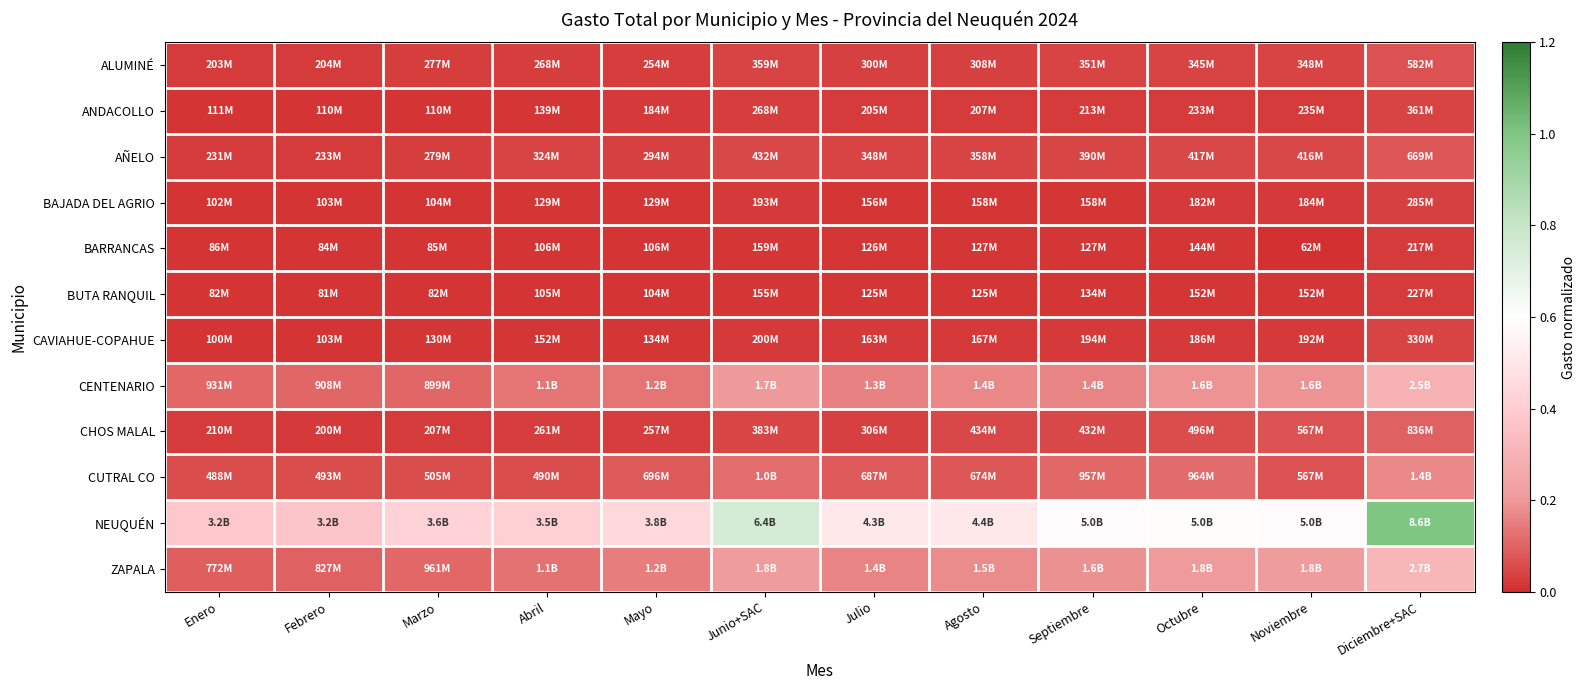

Reading left to right, transcribe all the data shown in this chart.

ALUMINÉ: Enero=0.0	Febrero=0.0	Marzo=0.0	Abril=0.0	Mayo=0.0	Junio+SAC=0.0	Julio=0.0	Agosto=0.0	Septiembre=0.0	Octubre=0.0	Noviembre=0.0	Diciembre+SAC=0.1
ANDACOLLO: Enero=0.0	Febrero=0.0	Marzo=0.0	Abril=0.0	Mayo=0.0	Junio+SAC=0.0	Julio=0.0	Agosto=0.0	Septiembre=0.0	Octubre=0.0	Noviembre=0.0	Diciembre+SAC=0.0
AÑELO: Enero=0.0	Febrero=0.0	Marzo=0.0	Abril=0.0	Mayo=0.0	Junio+SAC=0.1	Julio=0.0	Agosto=0.0	Septiembre=0.0	Octubre=0.0	Noviembre=0.0	Diciembre+SAC=0.1
BAJADA DEL AGRIO: Enero=0.0	Febrero=0.0	Marzo=0.0	Abril=0.0	Mayo=0.0	Junio+SAC=0.0	Julio=0.0	Agosto=0.0	Septiembre=0.0	Octubre=0.0	Noviembre=0.0	Diciembre+SAC=0.0
BARRANCAS: Enero=0.0	Febrero=0.0	Marzo=0.0	Abril=0.0	Mayo=0.0	Junio+SAC=0.0	Julio=0.0	Agosto=0.0	Septiembre=0.0	Octubre=0.0	Noviembre=0.0	Diciembre+SAC=0.0
BUTA RANQUIL: Enero=0.0	Febrero=0.0	Marzo=0.0	Abril=0.0	Mayo=0.0	Junio+SAC=0.0	Julio=0.0	Agosto=0.0	Septiembre=0.0	Octubre=0.0	Noviembre=0.0	Diciembre+SAC=0.0
CAVIAHUE-COPAHUE: Enero=0.0	Febrero=0.0	Marzo=0.0	Abril=0.0	Mayo=0.0	Junio+SAC=0.0	Julio=0.0	Agosto=0.0	Septiembre=0.0	Octubre=0.0	Noviembre=0.0	Diciembre+SAC=0.0
CENTENARIO: Enero=0.1	Febrero=0.1	Marzo=0.1	Abril=0.1	Mayo=0.1	Junio+SAC=0.2	Julio=0.2	Agosto=0.2	Septiembre=0.2	Octubre=0.2	Noviembre=0.2	Diciembre+SAC=0.3
CHOS MALAL: Enero=0.0	Febrero=0.0	Marzo=0.0	Abril=0.0	Mayo=0.0	Junio+SAC=0.0	Julio=0.0	Agosto=0.1	Septiembre=0.1	Octubre=0.1	Noviembre=0.1	Diciembre+SAC=0.1
CUTRAL CO: Enero=0.1	Febrero=0.1	Marzo=0.1	Abril=0.1	Mayo=0.1	Junio+SAC=0.1	Julio=0.1	Agosto=0.1	Septiembre=0.1	Octubre=0.1	Noviembre=0.1	Diciembre+SAC=0.2
NEUQUÉN: Enero=0.4	Febrero=0.4	Marzo=0.4	Abril=0.4	Mayo=0.4	Junio+SAC=0.8	Julio=0.5	Agosto=0.5	Septiembre=0.6	Octubre=0.6	Noviembre=0.6	Diciembre+SAC=1.0
ZAPALA: Enero=0.1	Febrero=0.1	Marzo=0.1	Abril=0.1	Mayo=0.1	Junio+SAC=0.2	Julio=0.2	Agosto=0.2	Septiembre=0.2	Octubre=0.2	Noviembre=0.2	Diciembre+SAC=0.3